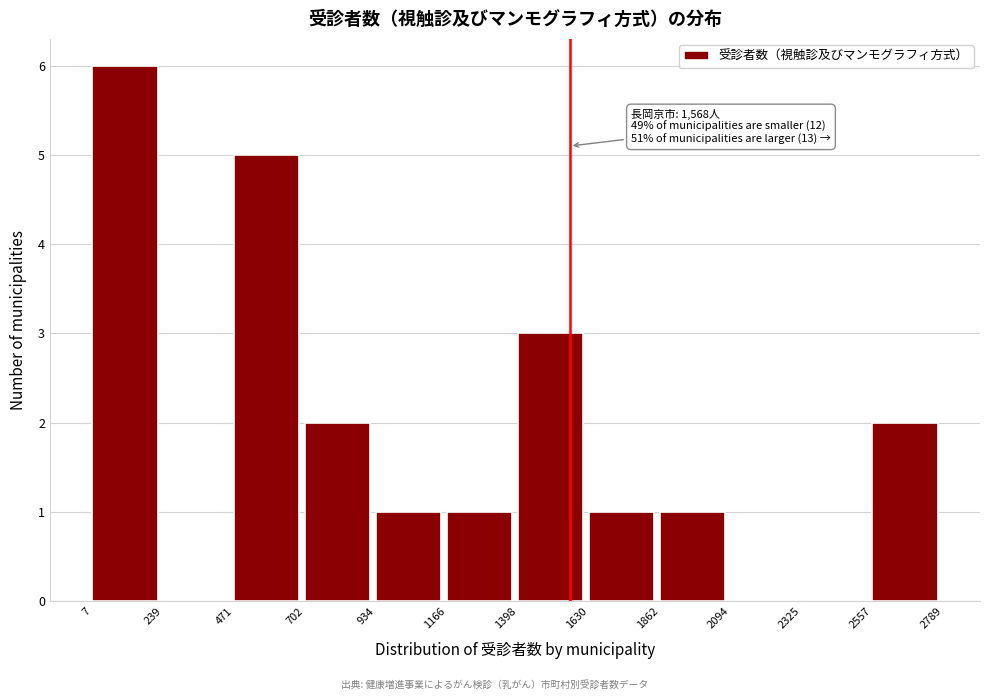

Which range on the x-axis has the tallest bar?

7 to 239